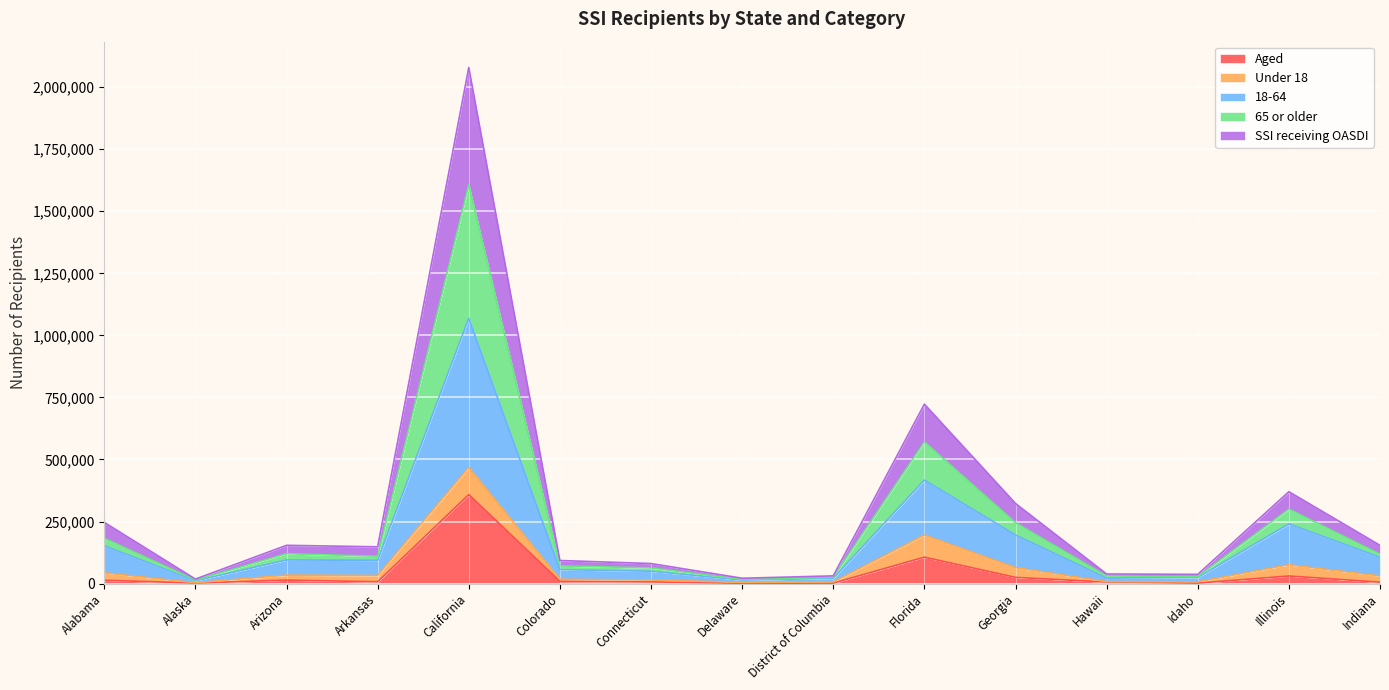

Where is SSI receiving OASDI nearest to the value 810472?

Florida